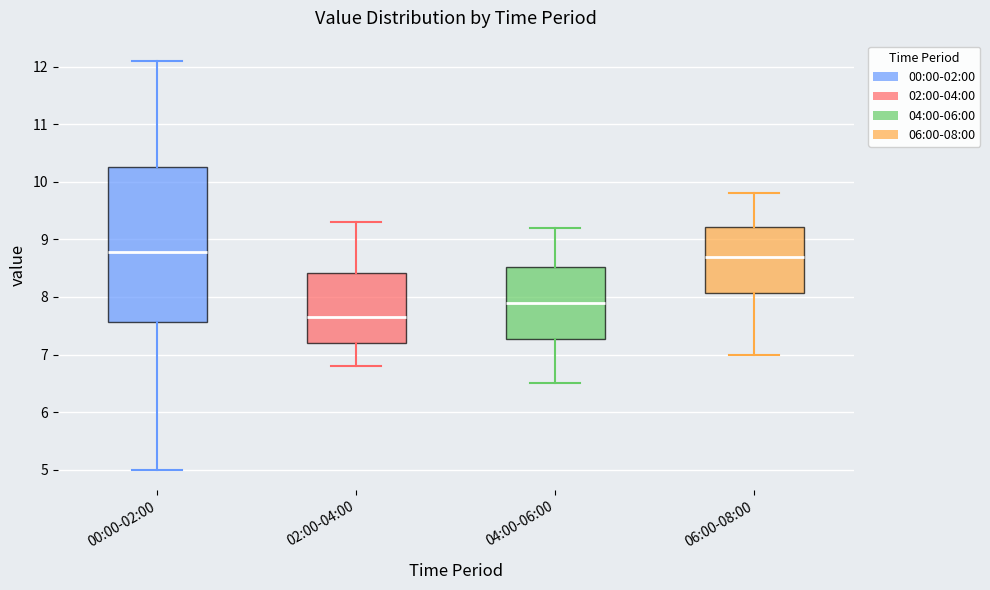

Which box is the tallest, from its lower edge to its upper edge?

00:00-02:00